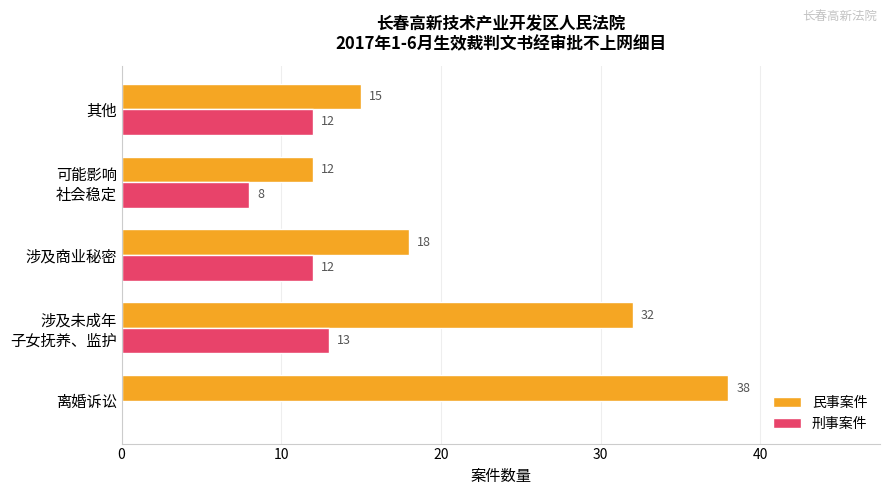

What is the sum of the 民事案件 values at 涉及商业秘密 and 离婚诉讼?

56